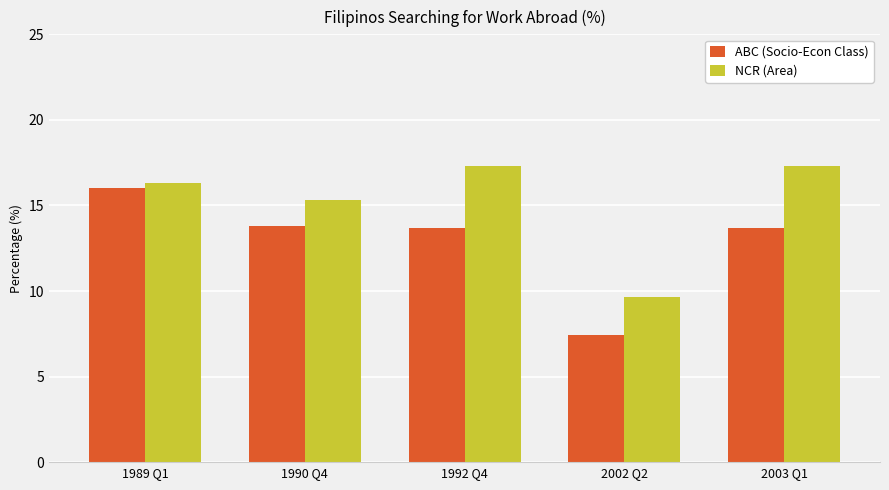

What is the smallest value displayed?

7.4